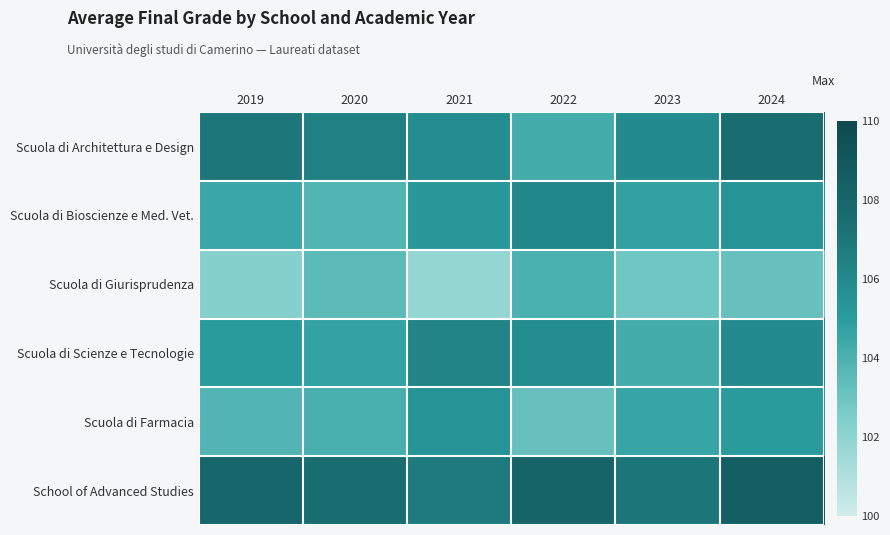

Reading left to right, list all the values displayed in this chart.

Scuola di Architettura e Design: 2019=107.0	2020=106.5	2021=105.8	2022=104.2	2023=106.0	2024=107.5
Scuola di Bioscienze e Med. Vet.: 2019=104.5	2020=103.8	2021=105.2	2022=106.1	2023=104.8	2024=105.5
Scuola di Giurisprudenza: 2019=102.3	2020=103.5	2021=101.8	2022=104.0	2023=102.9	2024=103.2
Scuola di Scienze e Tecnologie: 2019=105.1	2020=104.7	2021=106.3	2022=105.8	2023=104.2	2024=106.0
Scuola di Farmacia: 2019=103.8	2020=104.1	2021=105.5	2022=103.2	2023=104.6	2024=105.1
School of Advanced Studies: 2019=108.0	2020=107.5	2021=106.8	2022=108.2	2023=107.1	2024=108.5